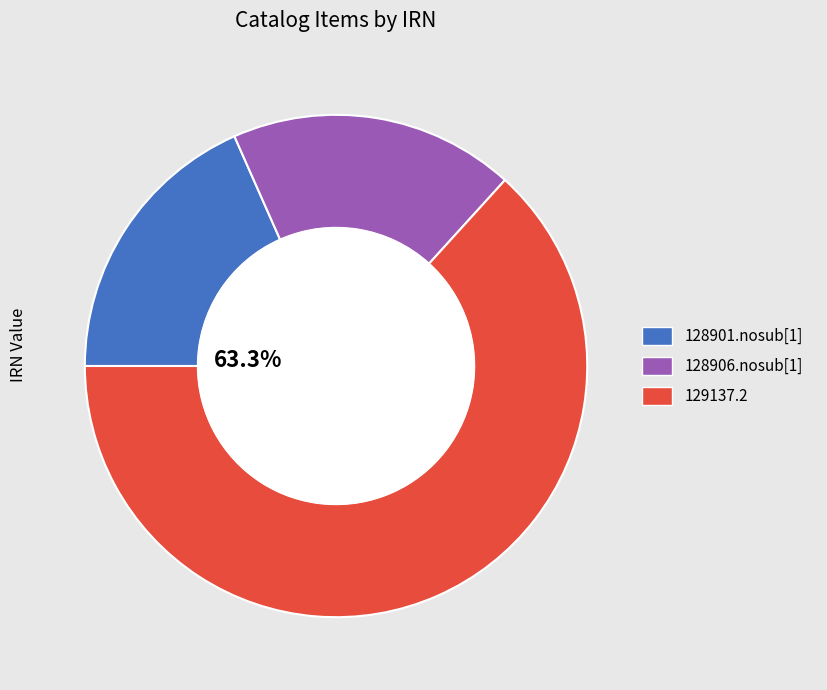

What portion of the pie excludes 129137.2?

36.7%